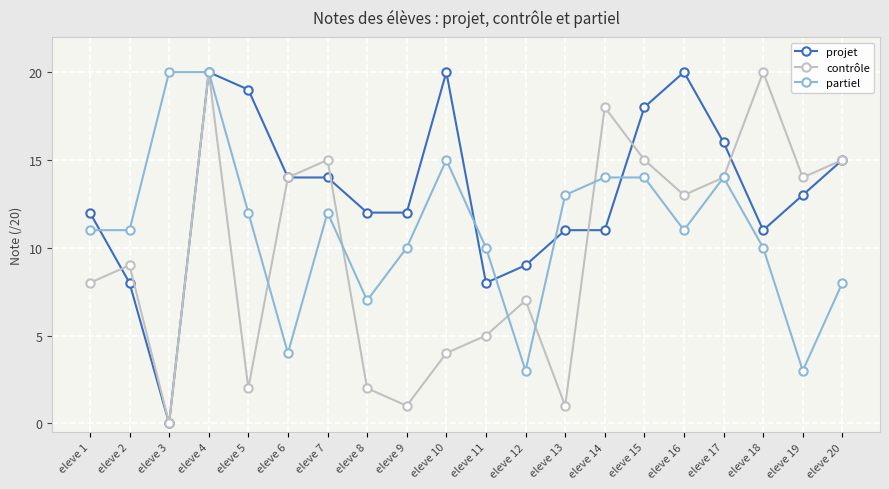

What is the maximum value shown in the chart?

20